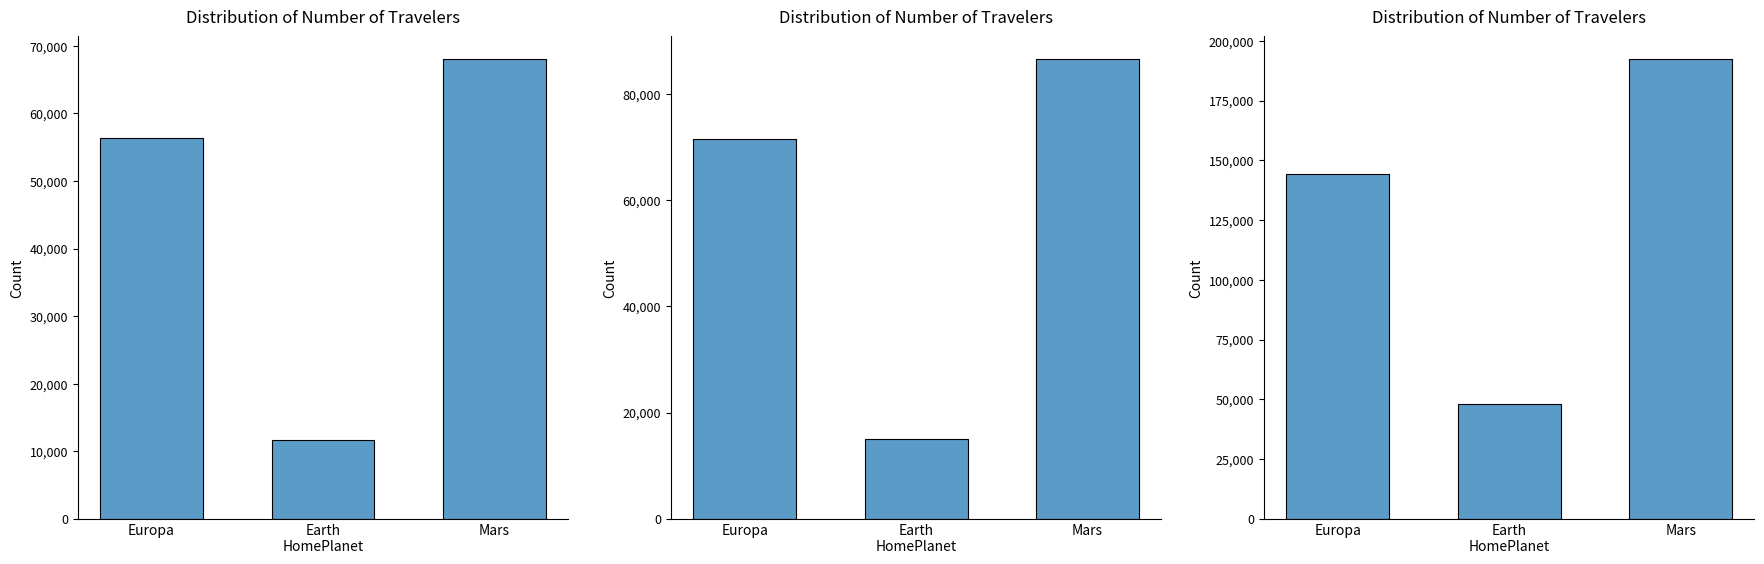

At which label does Tiratura - Totale first exceed 144259?

Mars